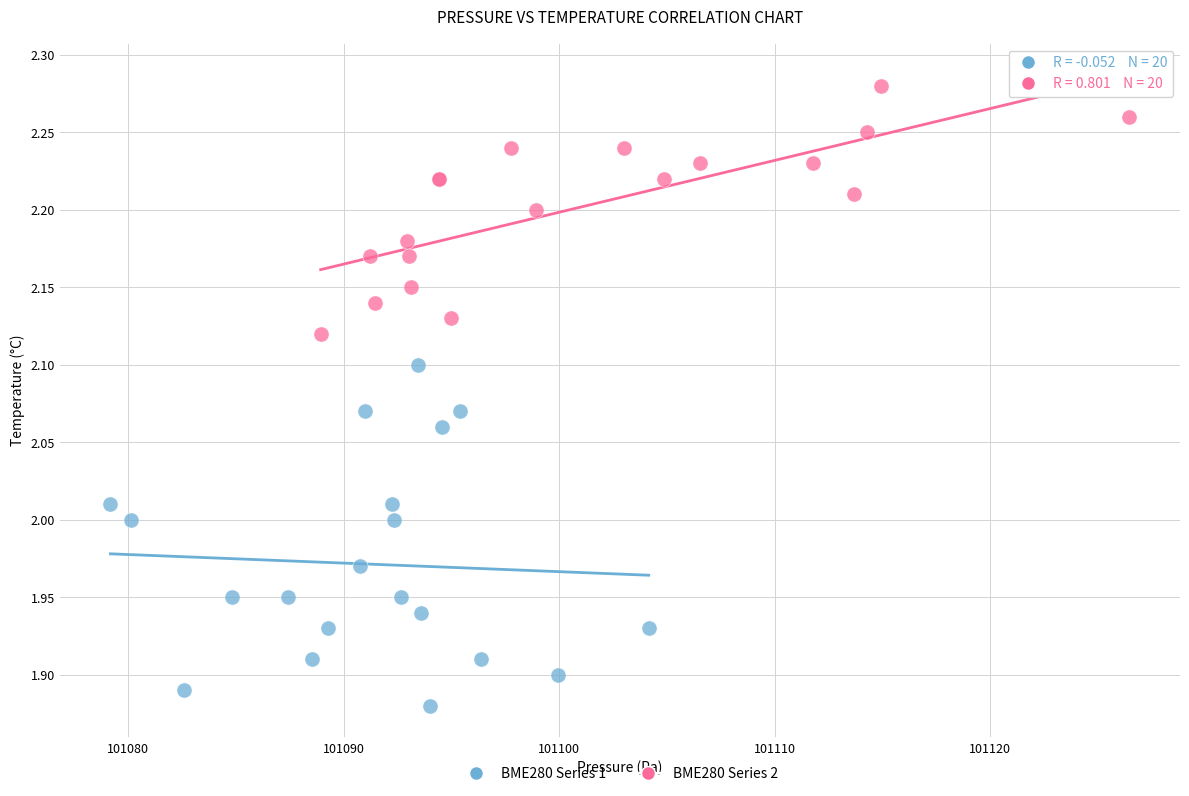

Which series contains the highest Y value?

BME280 Series 2